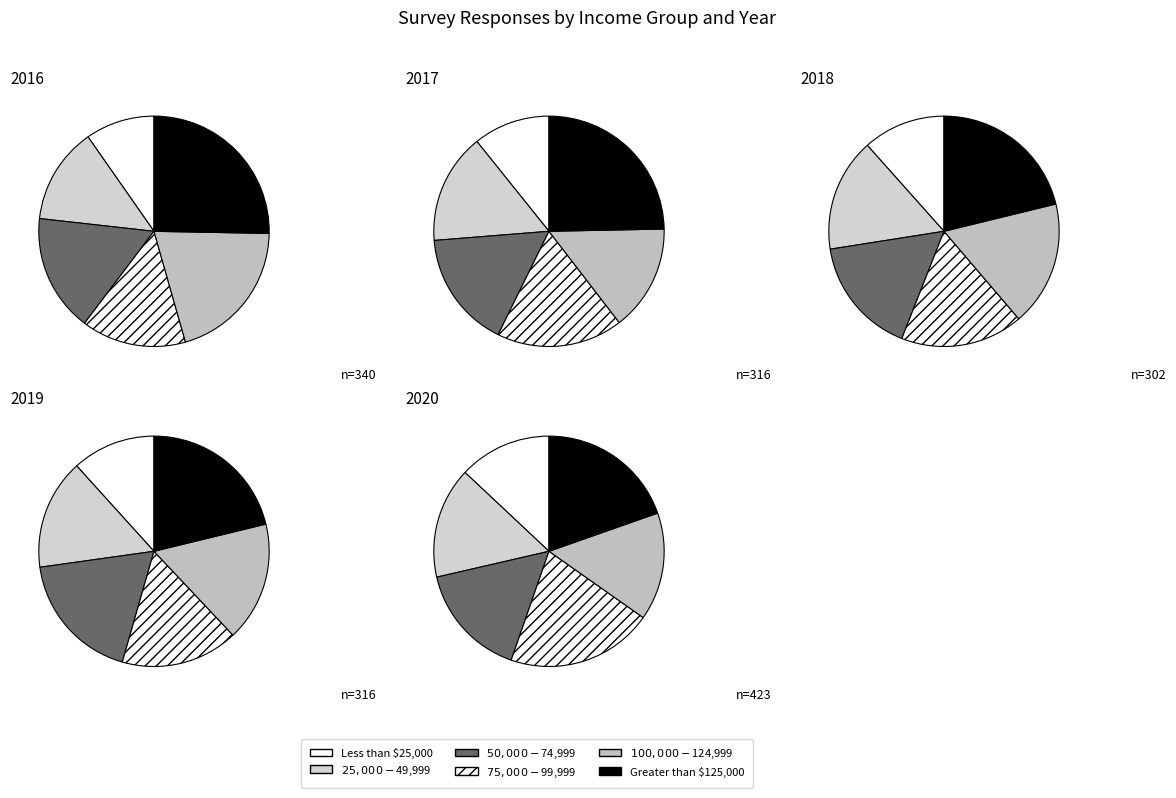

To the nearest percent, what percentage of the pie is $100,000 - $124,999?

15%